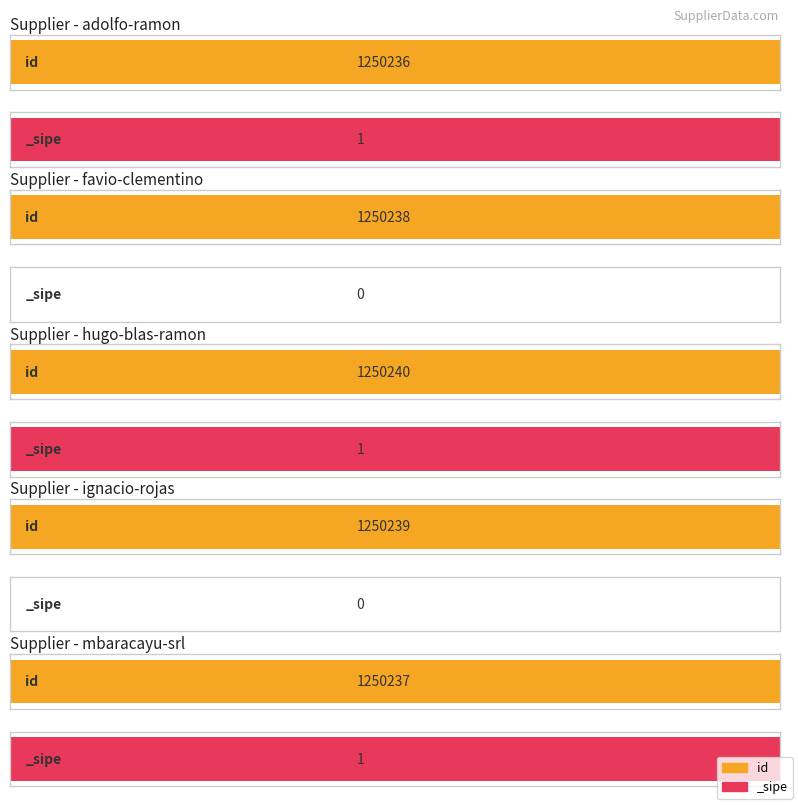

At which category does the chart reach its peak across all series?

hugo-blas-ramon